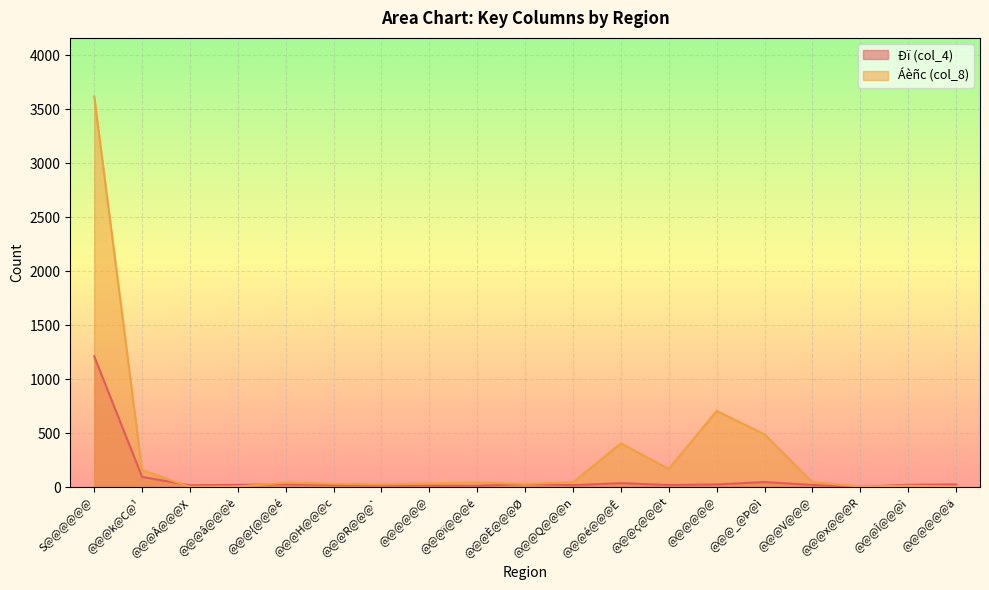

What is the spread (max minus min) of values at S@@@@@@?

2408